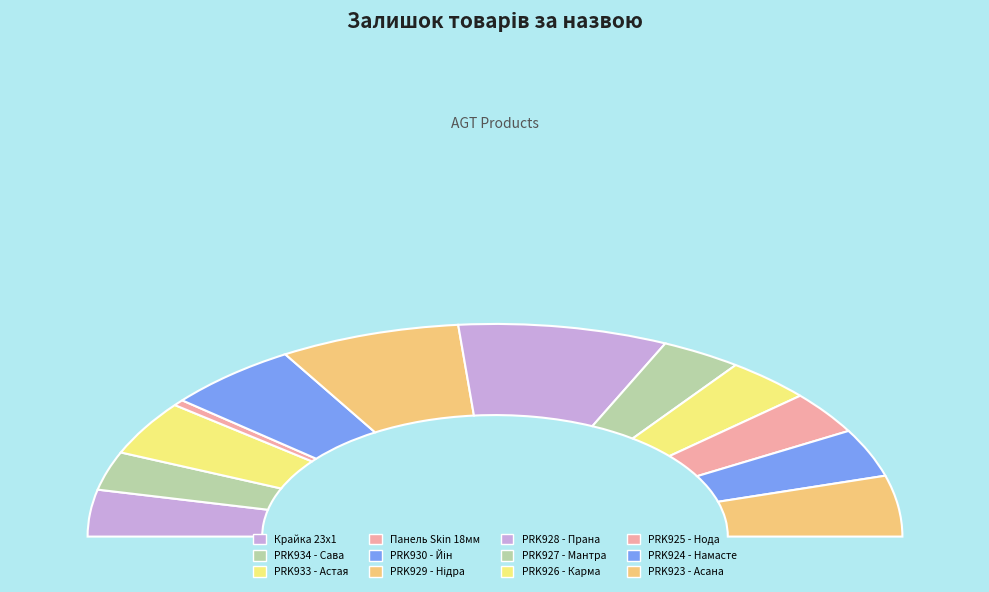

Which has a higher value, Ламінат AGT Yoga PRK925 - Нода or Ламінат AGT Yoga PRK924 - Намасте?

Ламінат AGT Yoga PRK924 - Намасте